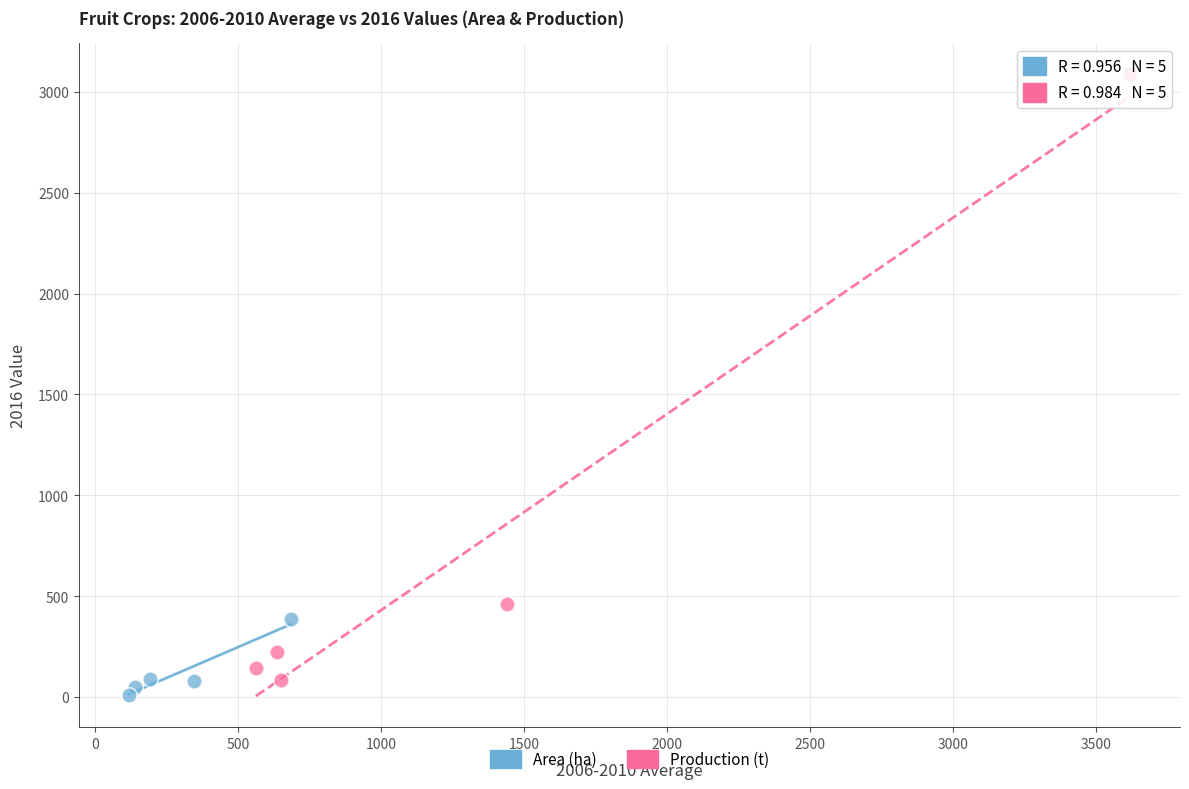

Which series contains the lowest Y value?

Area (ha)